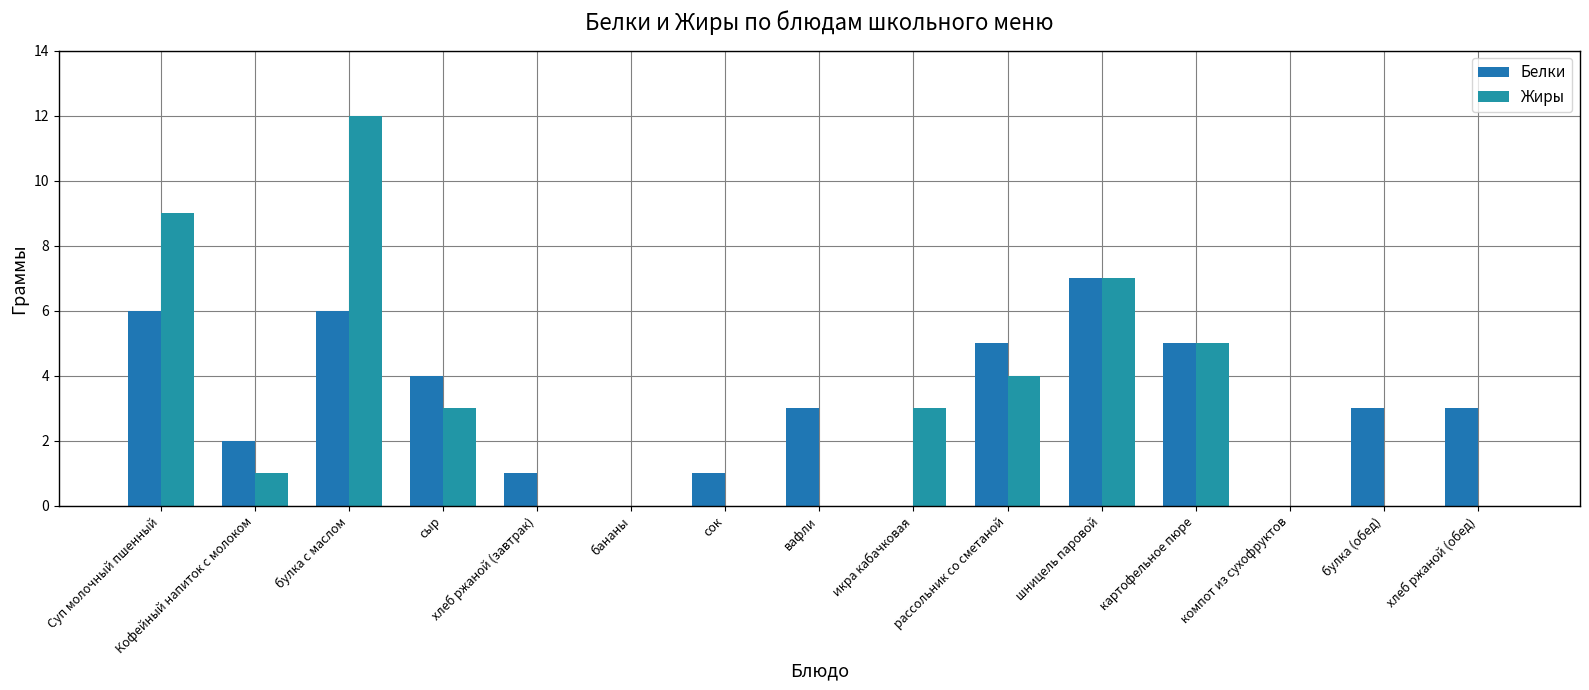

At which label is Жиры closest to 6?

шницель паровой